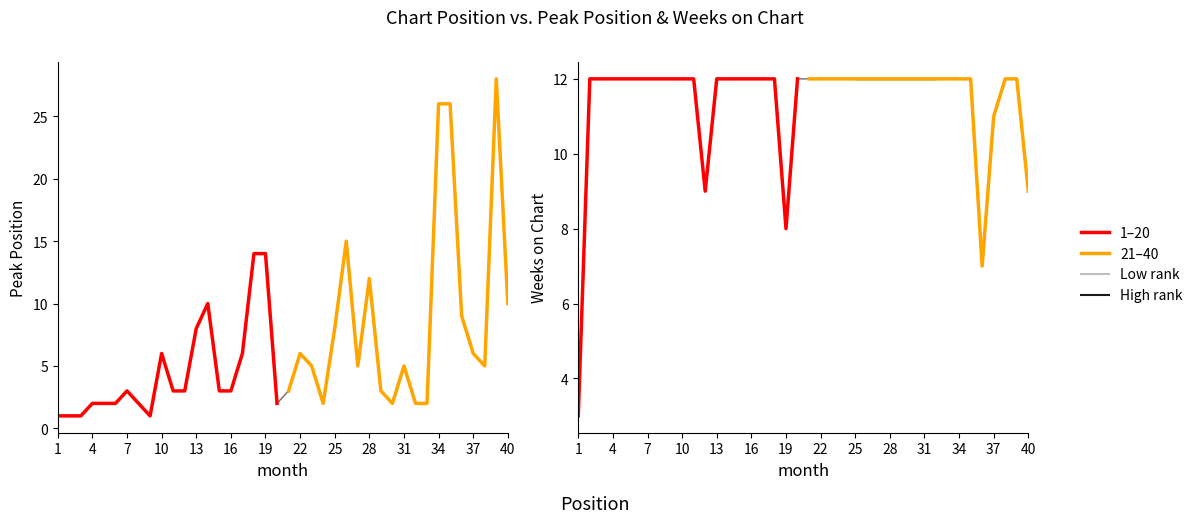

How many categories are shown in the chart?

20